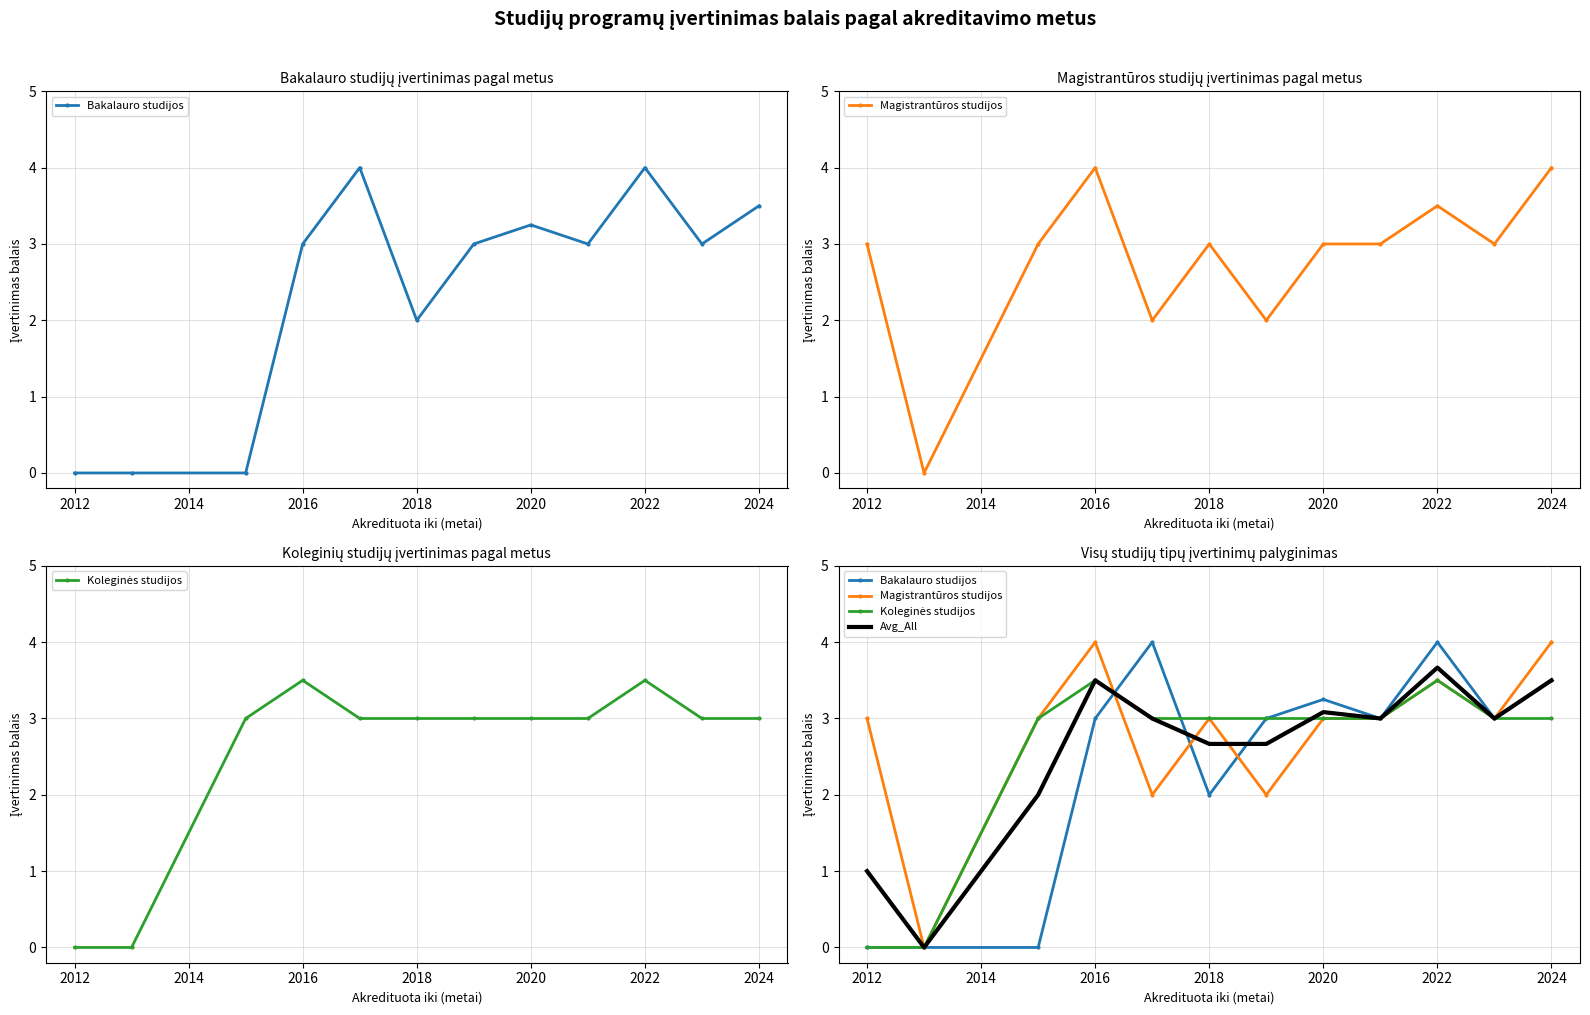

Reading left to right, list all the values displayed in this chart.

Bakalauro studijos: 0.0	0.0	0.0	3.0	4.0	2.0	3.0	3.2	3.0	4.0	3.0	3.5
Magistrantūros studijos: 3.0	0.0	3.0	4.0	2.0	3.0	2.0	3.0	3.0	3.5	3.0	4.0
Koleginės studijos: 0.0	0.0	3.0	3.5	3.0	3.0	3.0	3.0	3.0	3.5	3.0	3.0
Avg_All: 1.0	0.0	2.0	3.5	3.0	2.7	2.7	3.1	3.0	3.7	3.0	3.5